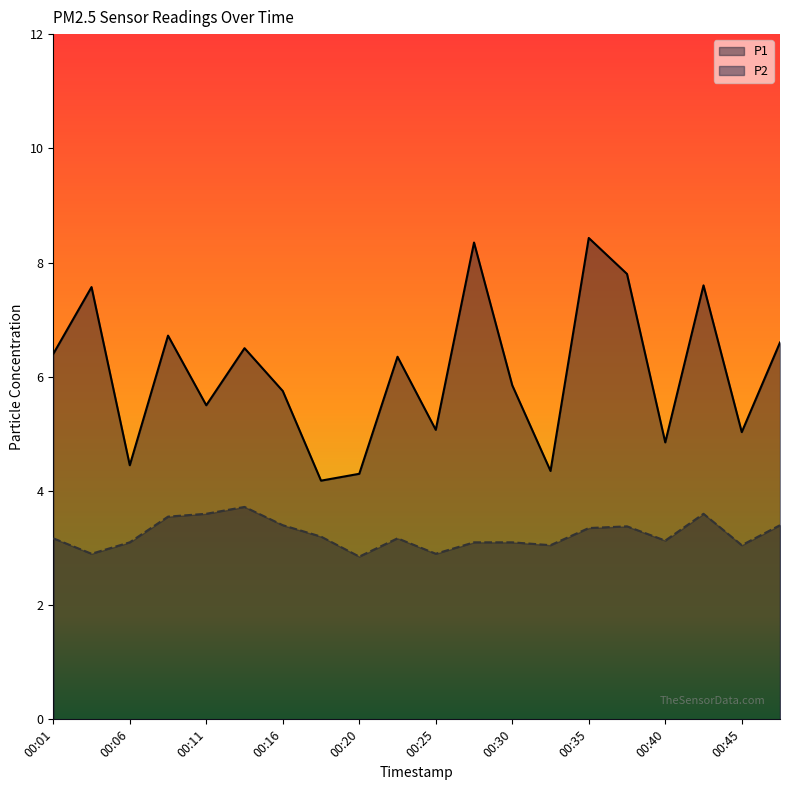

True or false: P2 and P1 intersect in this chart.

False